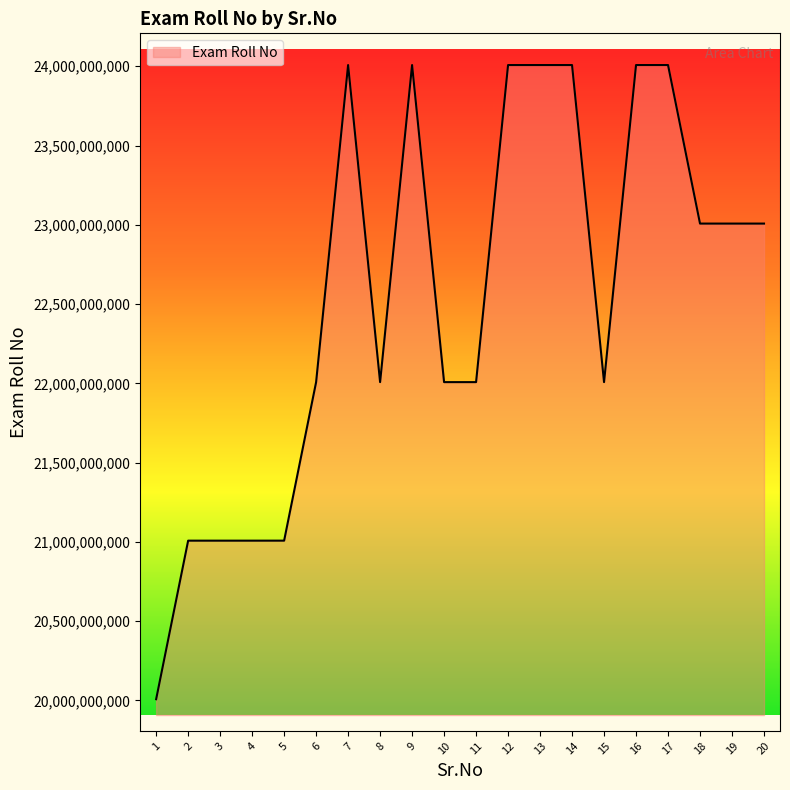

At which category does the chart reach its minimum across all series?

1